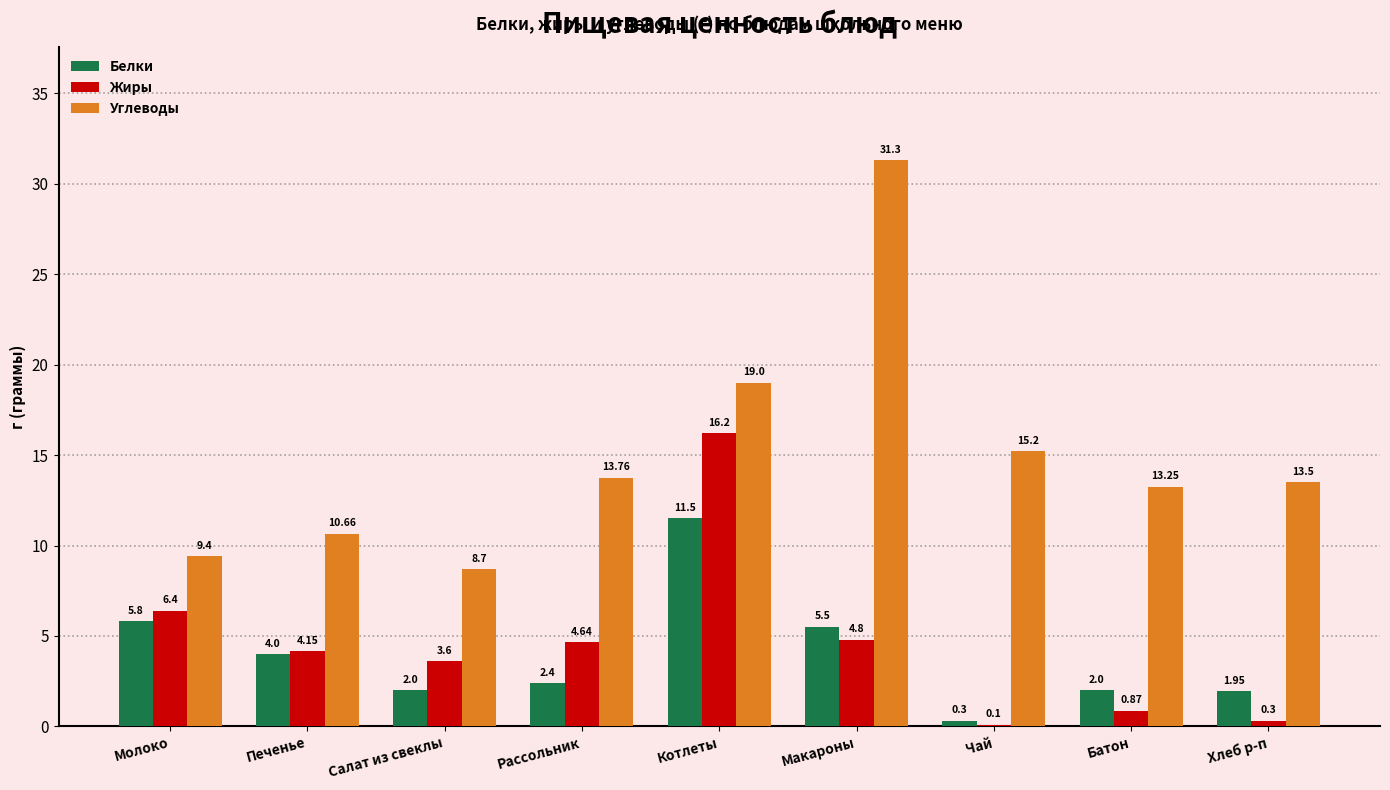

Are the bars grouped side by side (vs. stacked)?

Yes